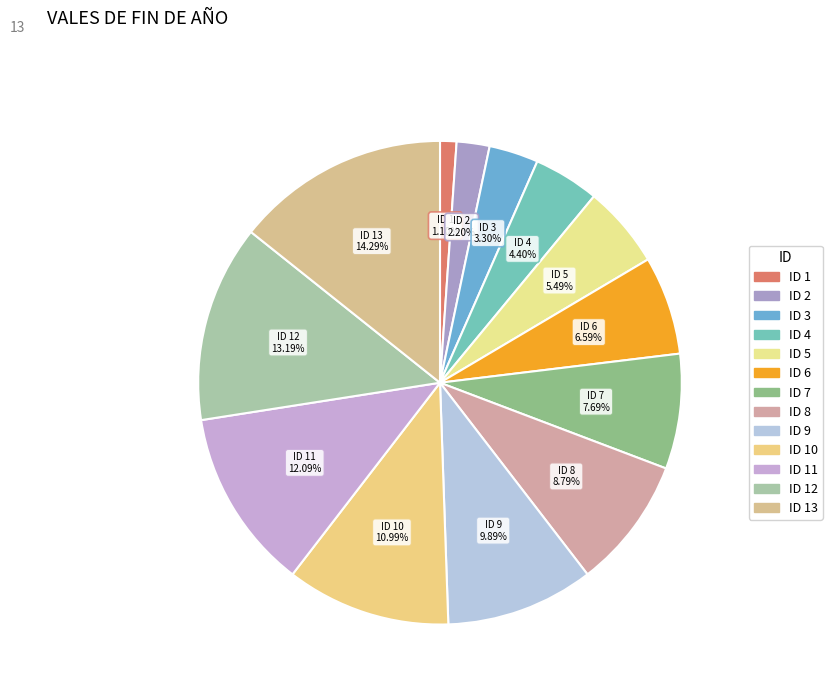

What is the largest slice in the pie chart?

ID 13